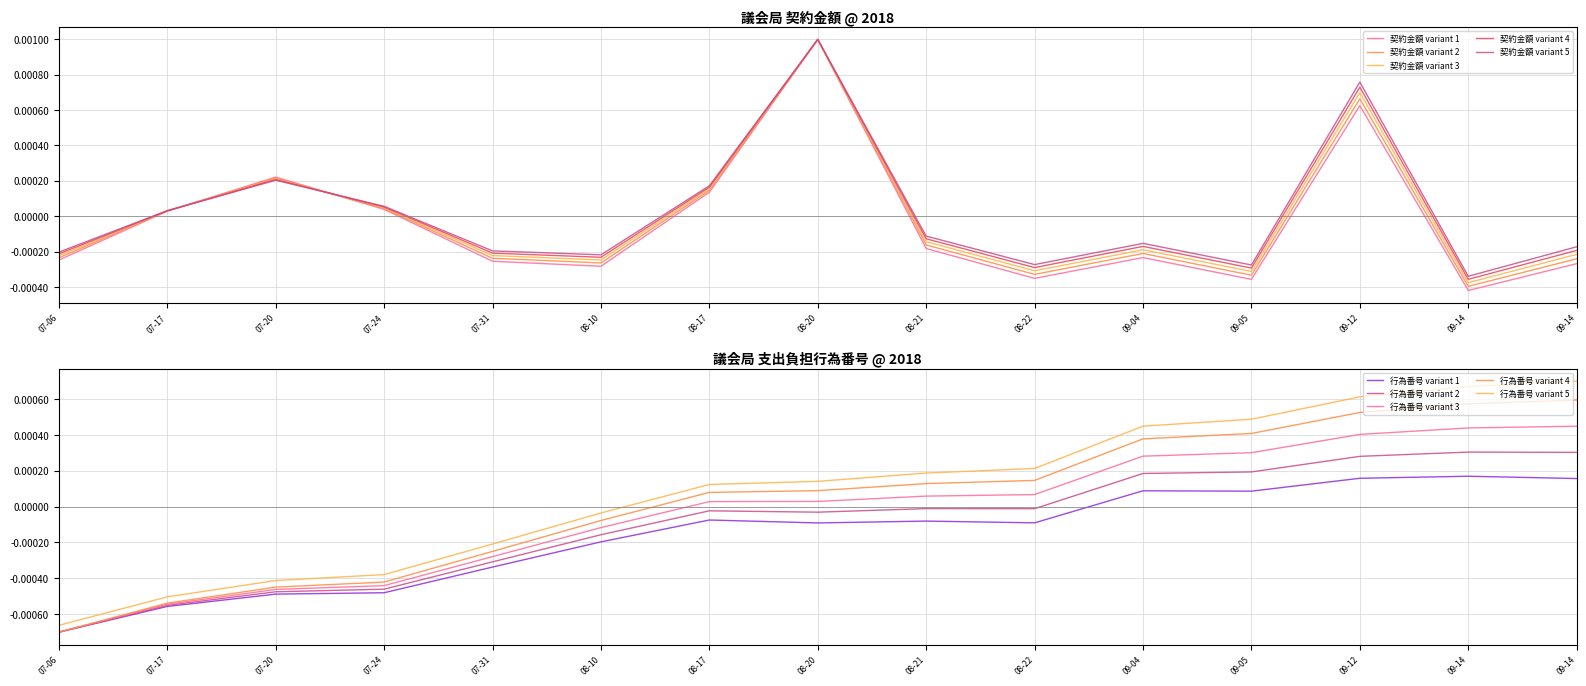

Is this an area chart (filled region under the line)?

No